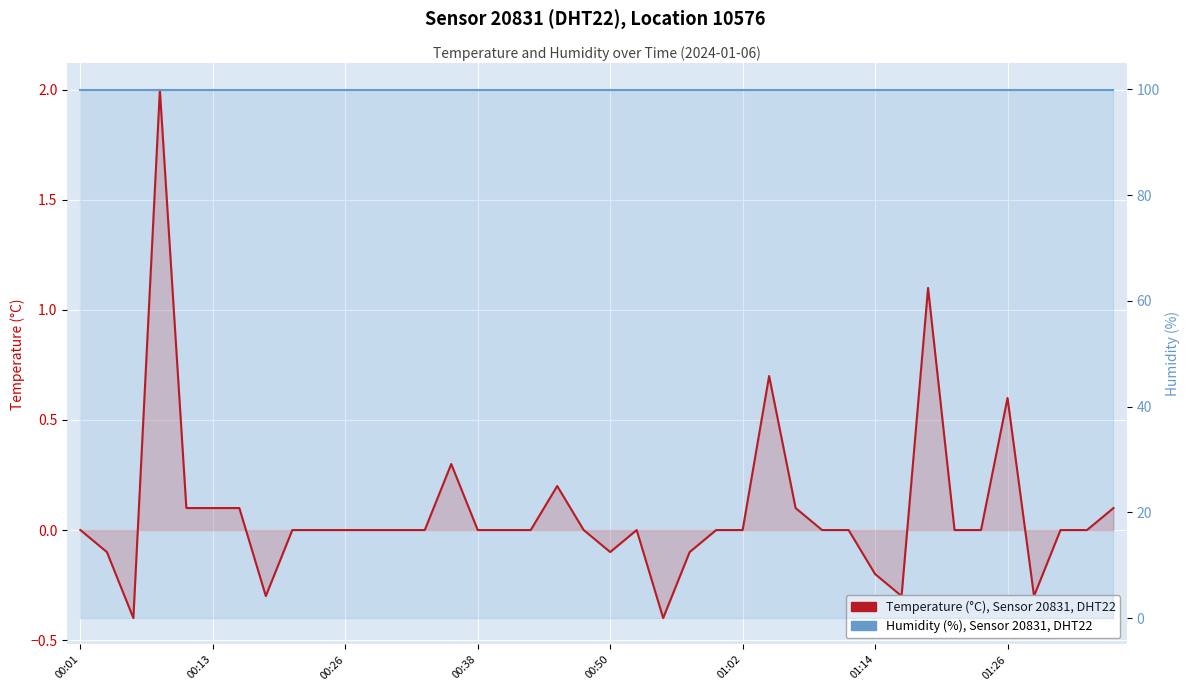

How many values in the Temperature (°C), Sensor 20831, DHT22 series are below 0?

9